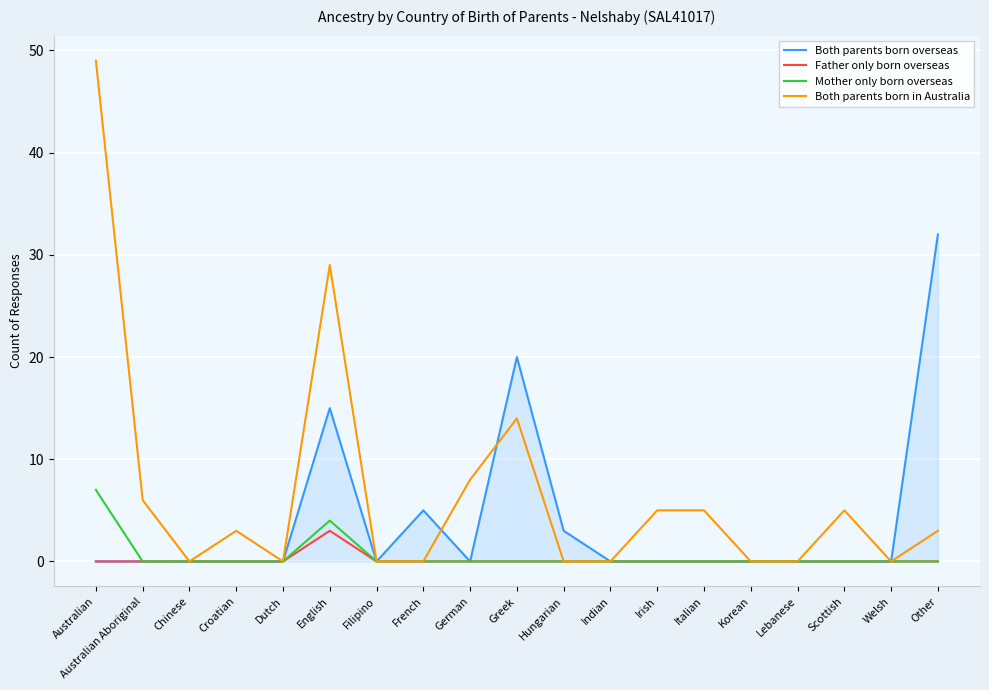

What is the difference between the Both parents born in Australia values at Italian and French?

5